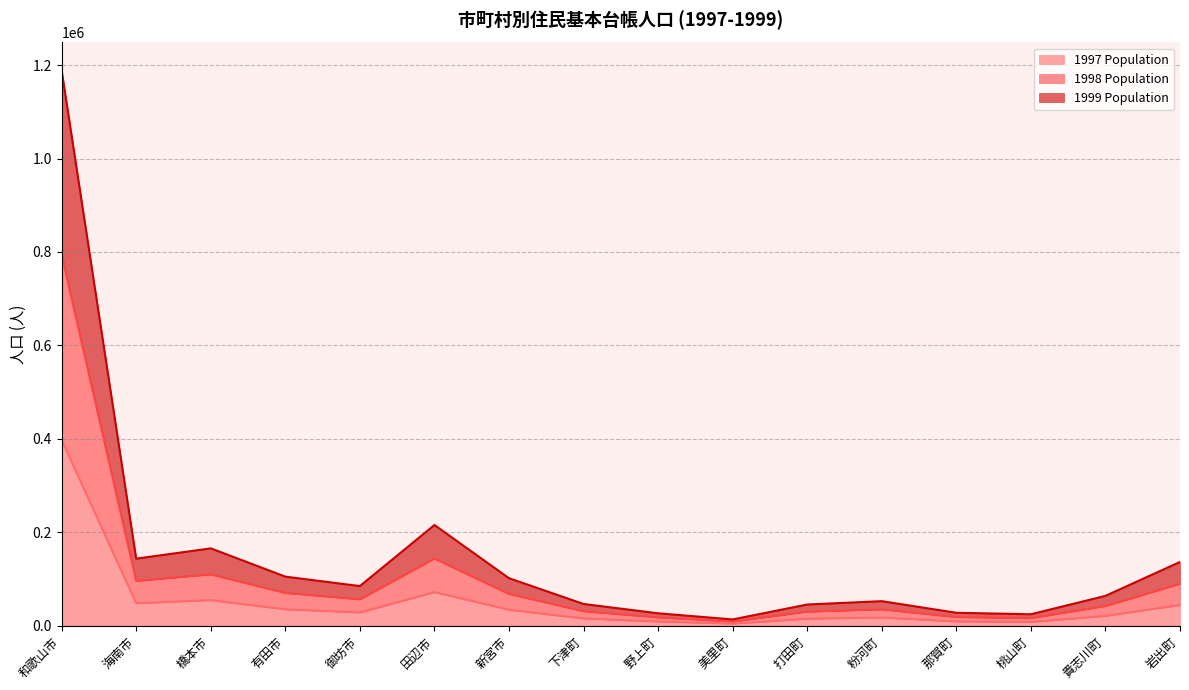

True or false: 1997 Population and 1998 Population cross at least once.

False